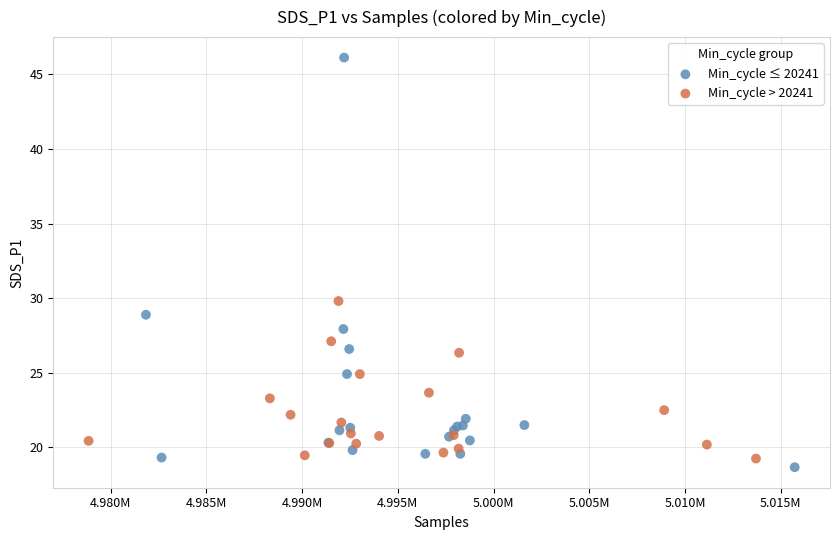

Which series reaches the maximum Y coordinate?

Min_cycle ≤ 20241